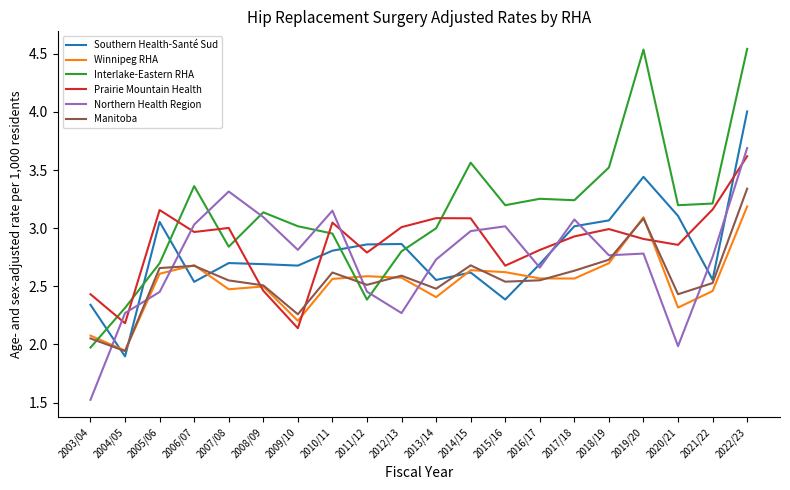

Which series changed the most between 2010/11 and 2011/12?

Northern Health Region